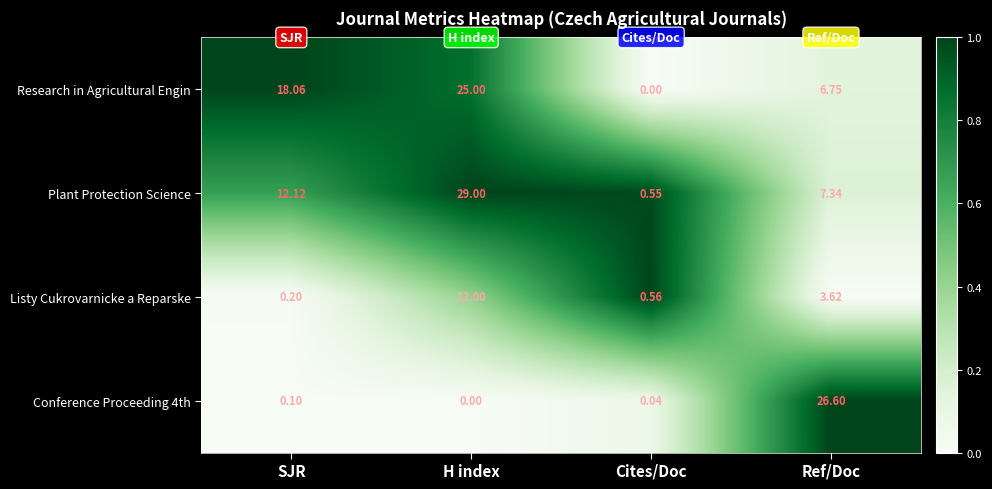

Which series has the largest total across all categories?

Research in Agricultural Engin